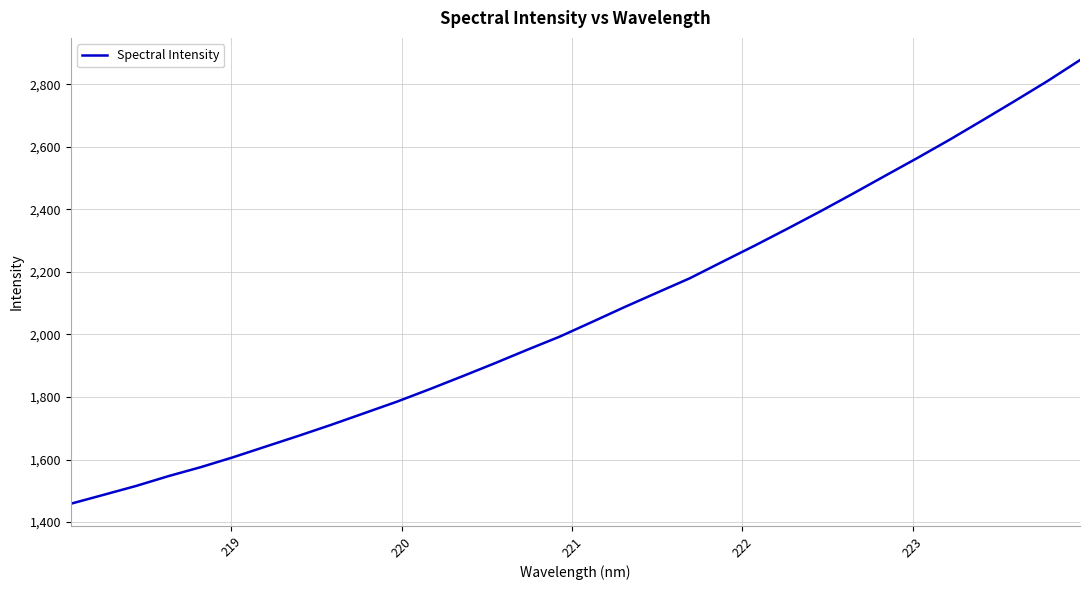

What is the difference between the maximum and minimum values?

1419.3